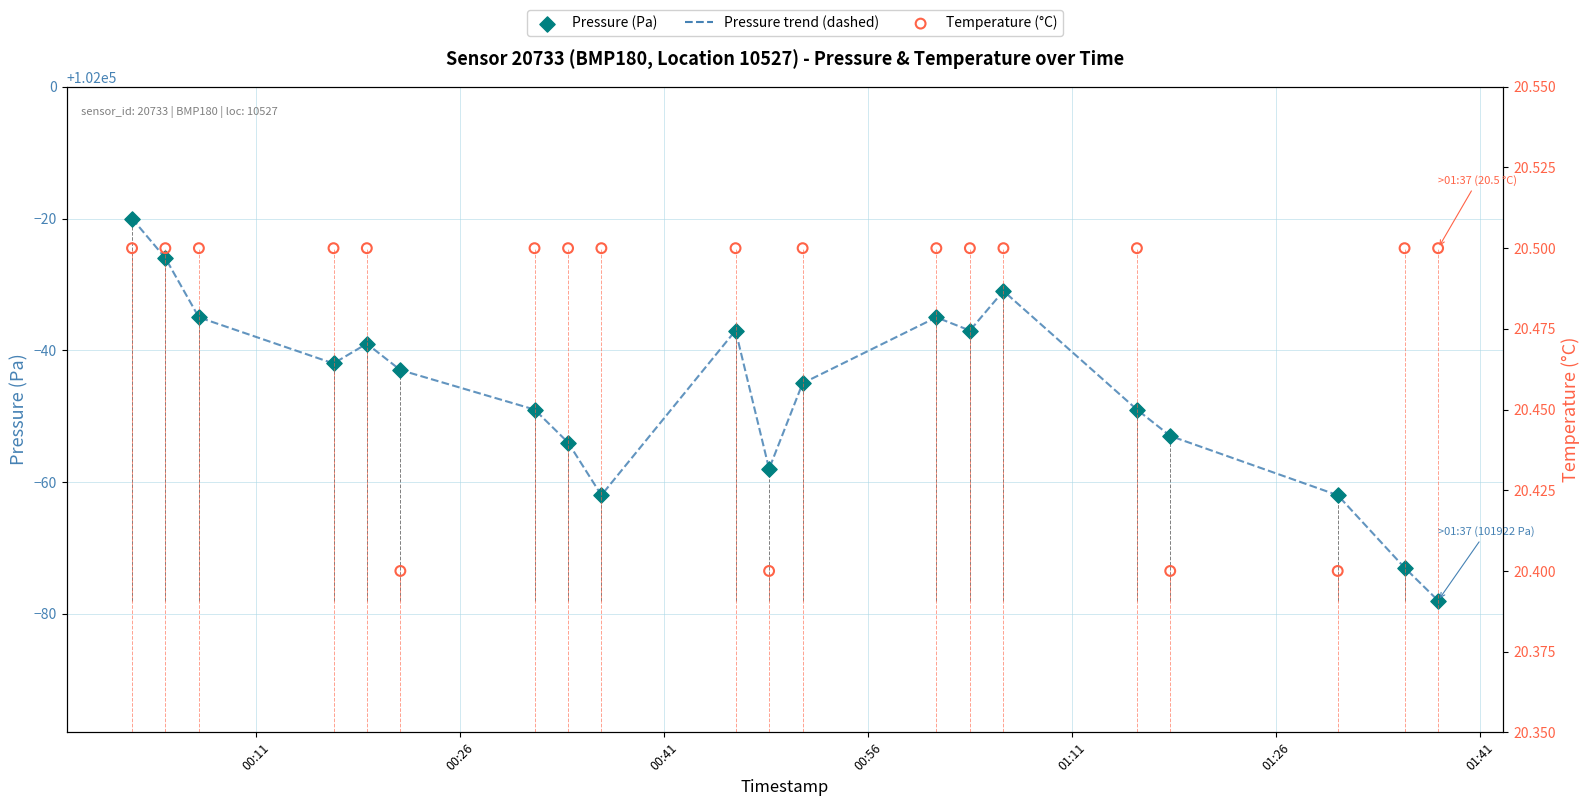

Is the value of Temperature (°C) at 00:41 greater than the value of Pressure (Pa) at 01:41?

No